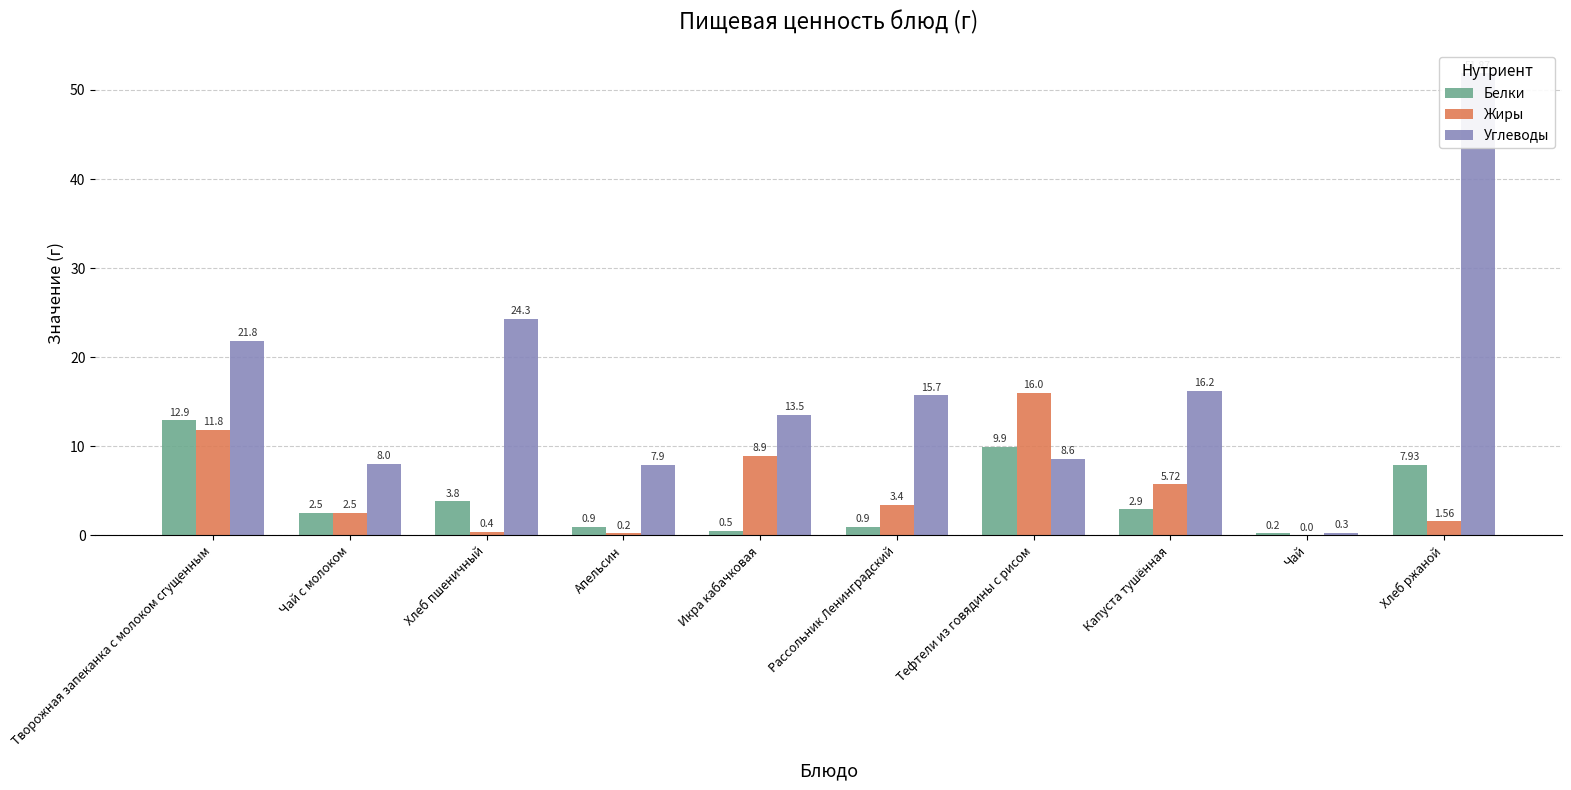

Is it true that Белки equals 0.2 at Чай?

True